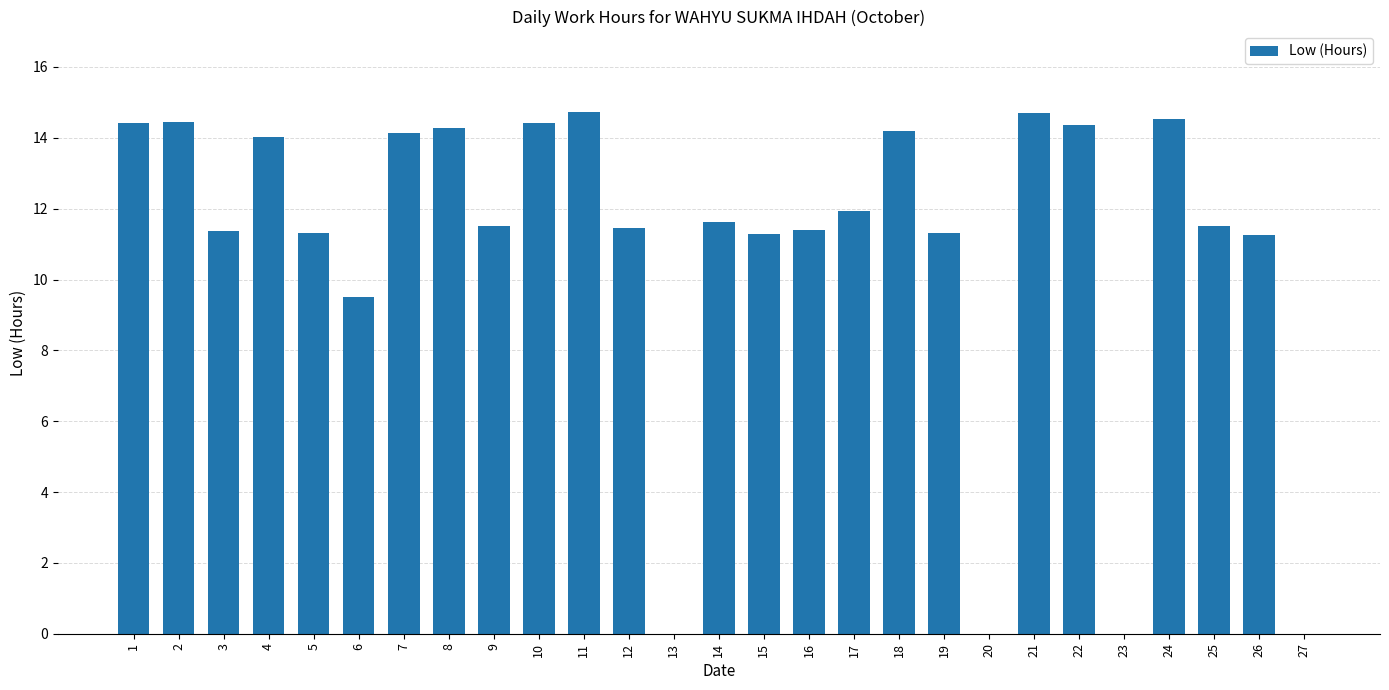

Which has a higher value, 19 or 22?

22